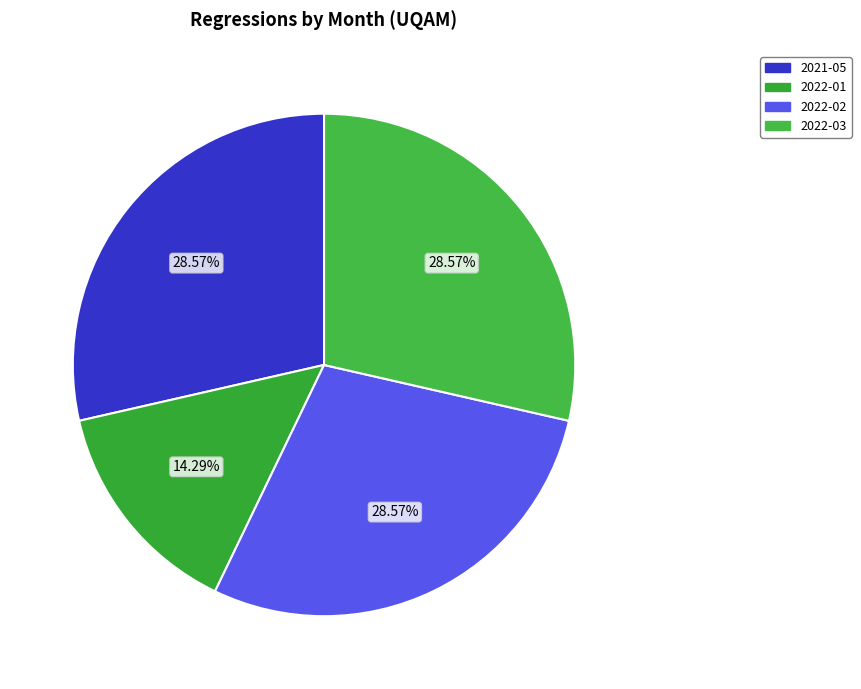

Which has a higher value, 2022-03 or 2021-05?

2022-03